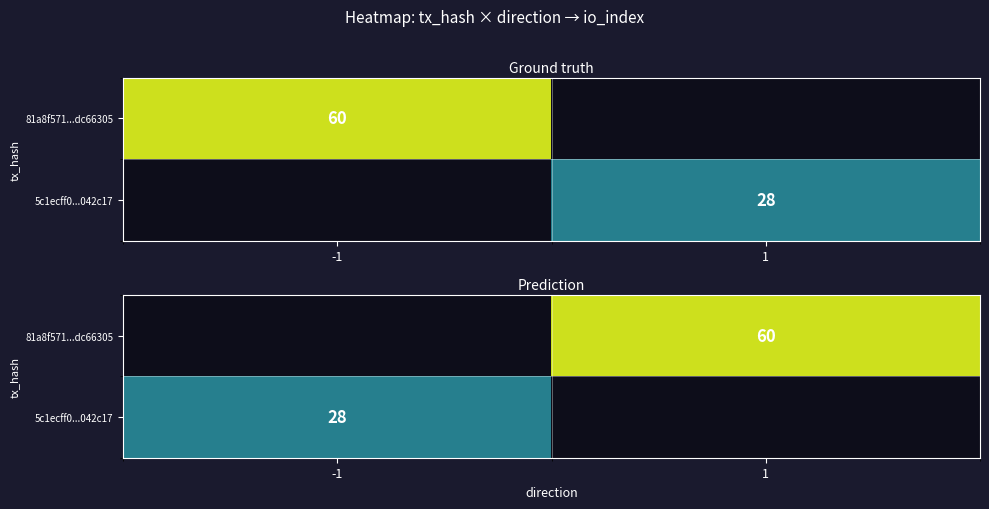

How many positive values does the 81a8f571...dc66305 series have?

1